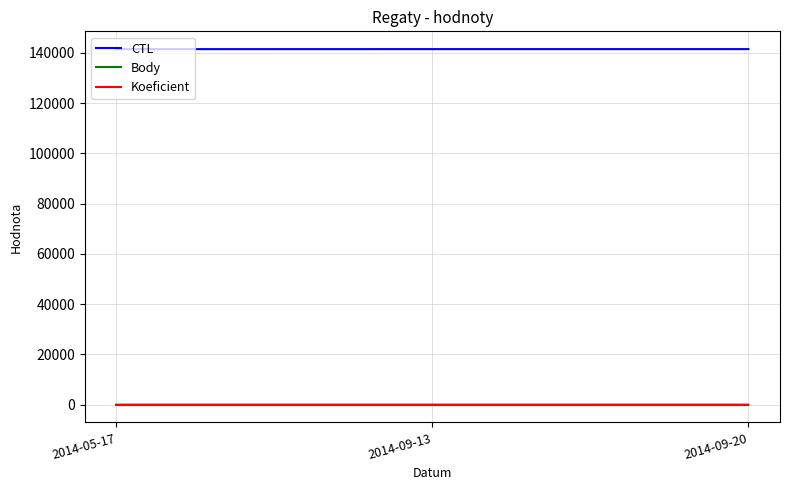

The value of CTL at 2014-05-17 is 95110. True or false?

False